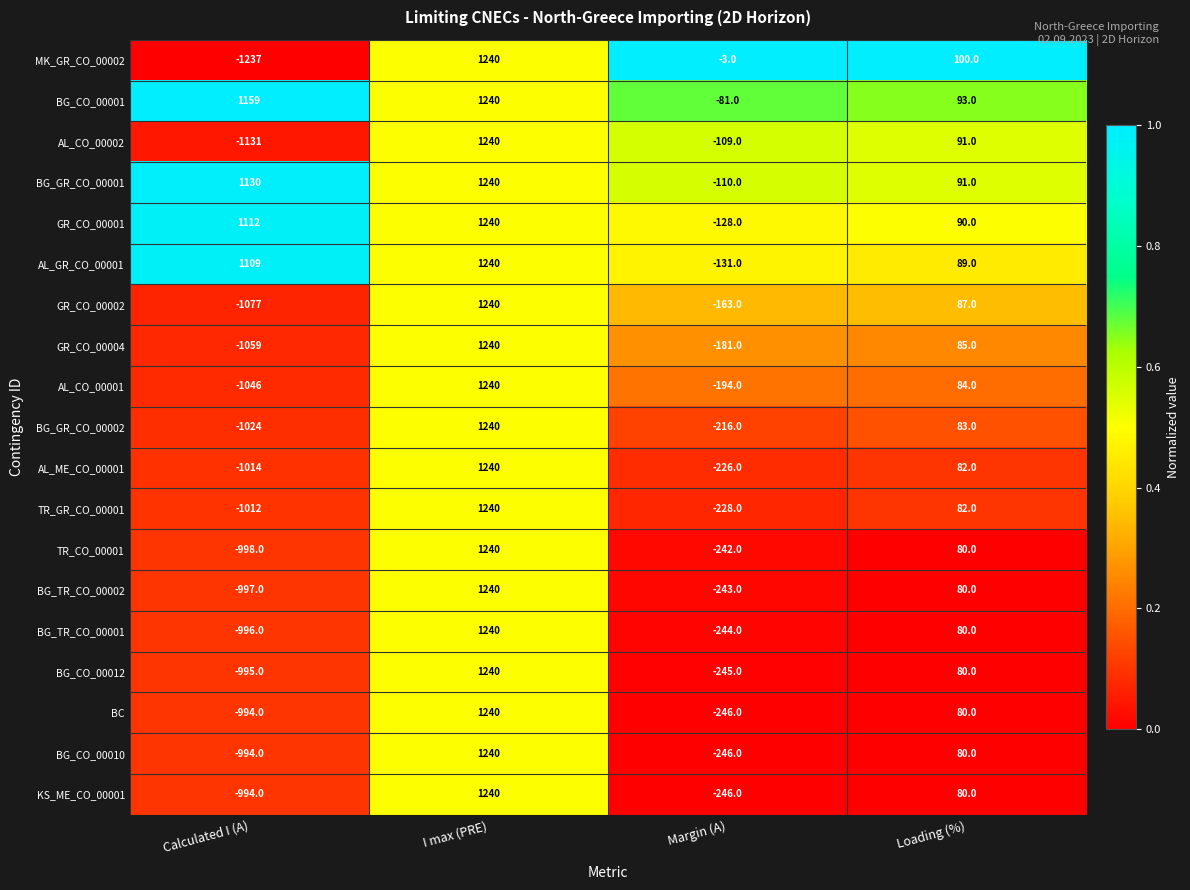

List the labels in order of BG_CO_00010 value, largest first.

I max (PRE), Loading (%), Margin (A), Calculated I (A)